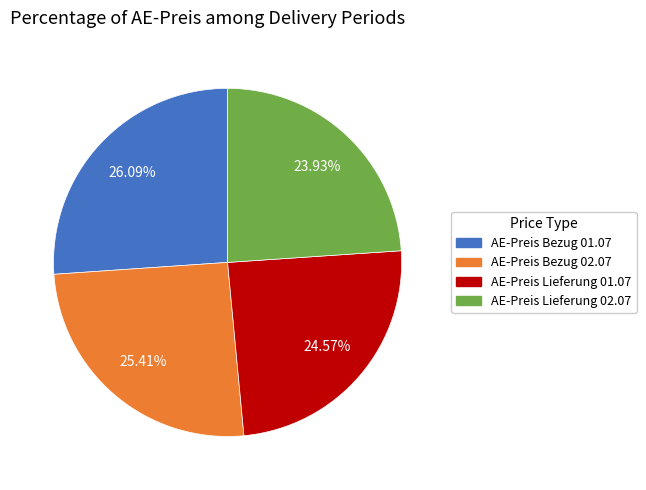

Approximately how many times larger is the value at AE-Preis Bezug 02.07 compared to AE-Preis Bezug 01.07?

1.0